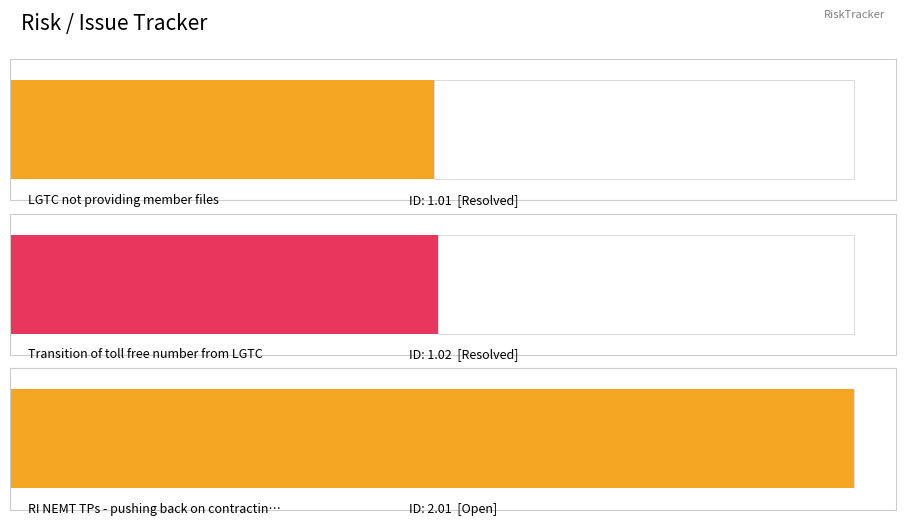

Reading right to left, what are all the values shown in this chart?

2.0	1.0	1.0